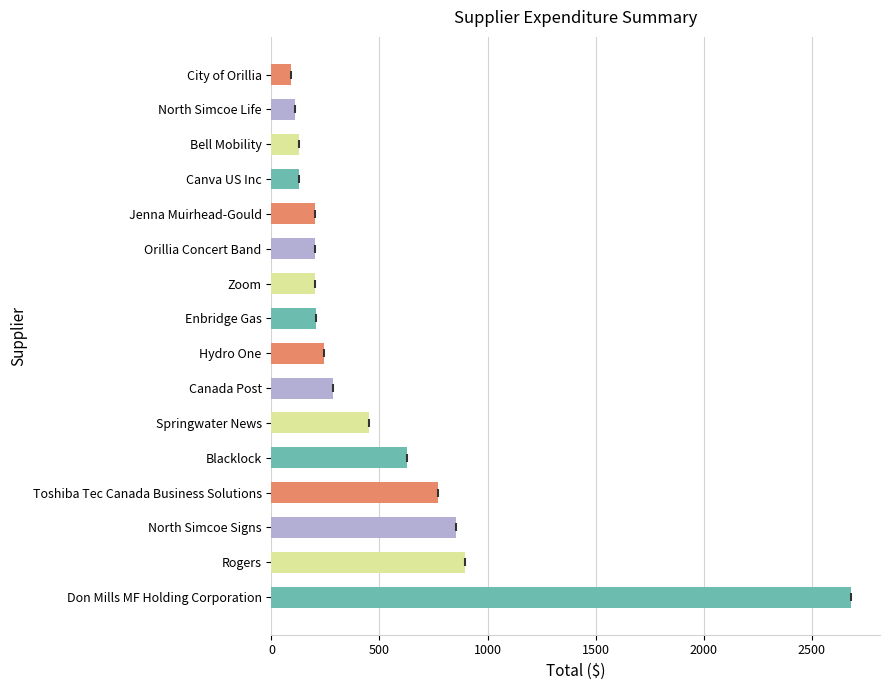

What value does the data have at Orillia Concert Band?

200.0